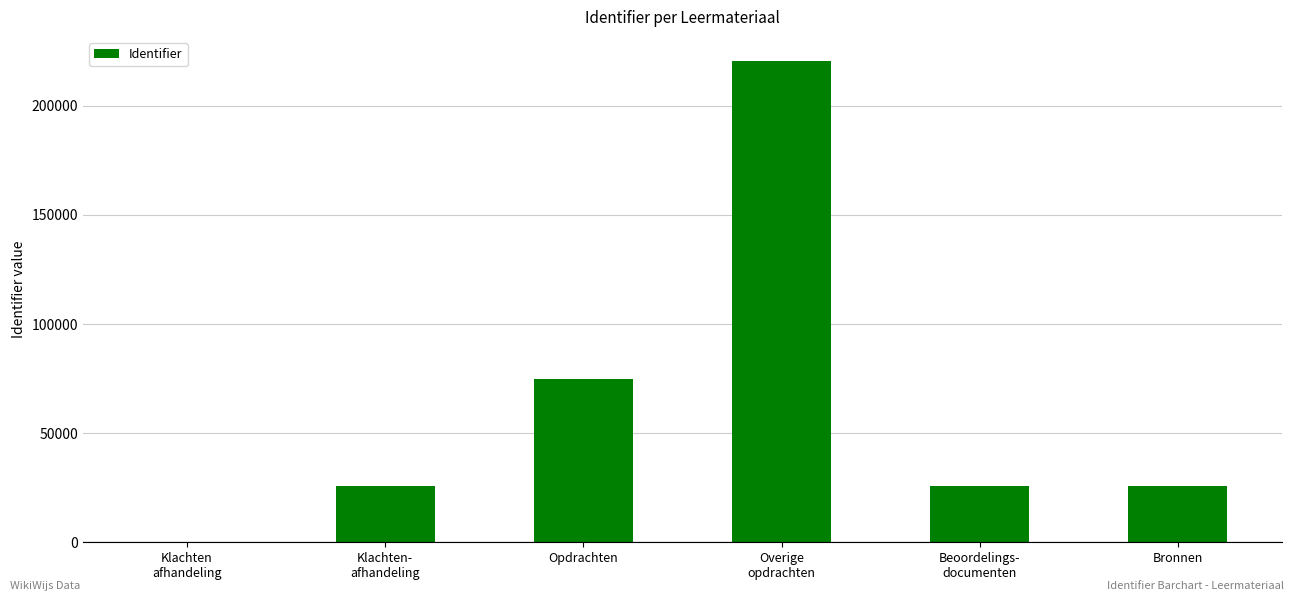

The chart shows a value of 139043 at Overige
opdrachten. True or false?

False